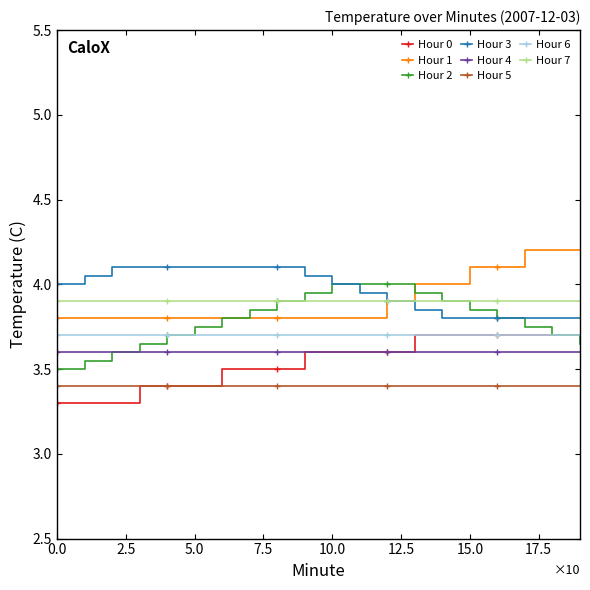

What is the highest value of the Hour 5 series?

3.4